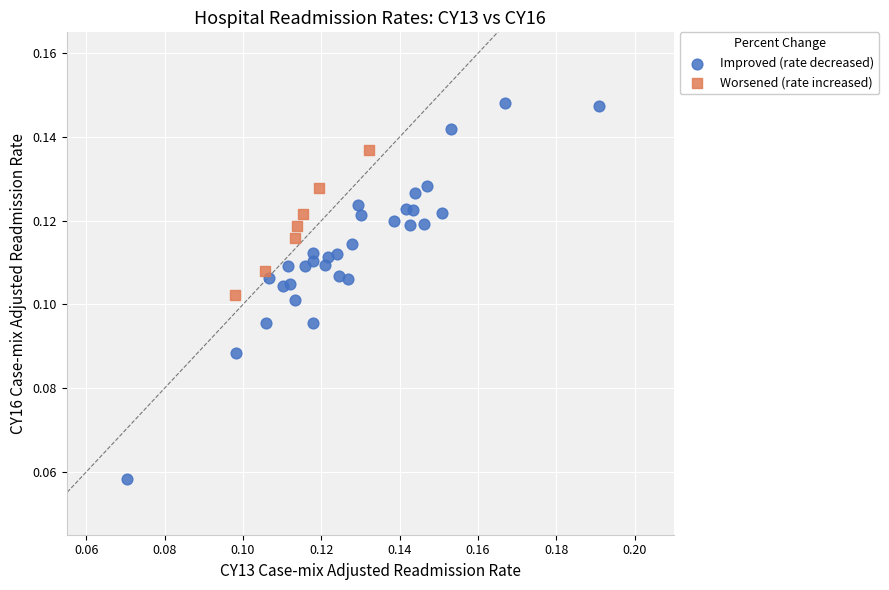

Which series reaches the maximum Y coordinate?

Improved (rate decreased)